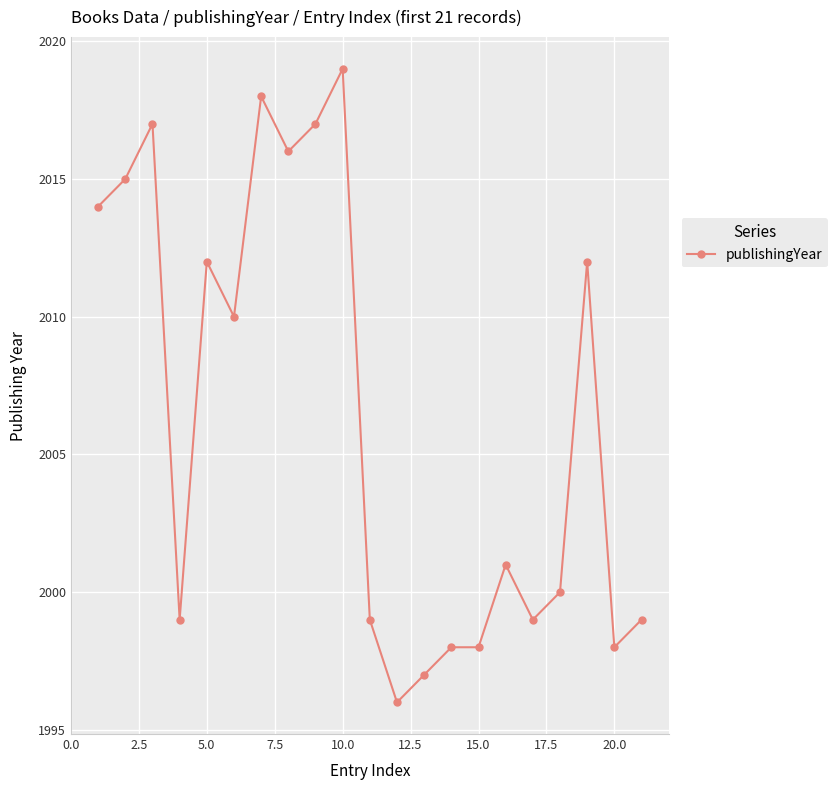

True or false: the data has more than 0 interior local peaks.

True